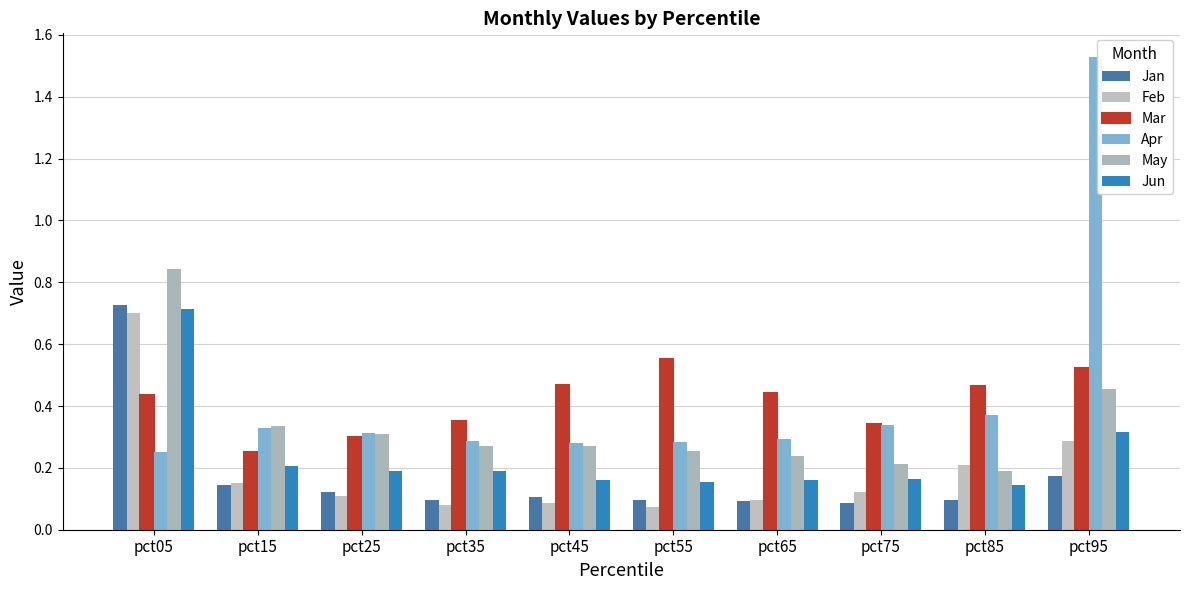

Between pct95 and pct15, which is larger?

pct95